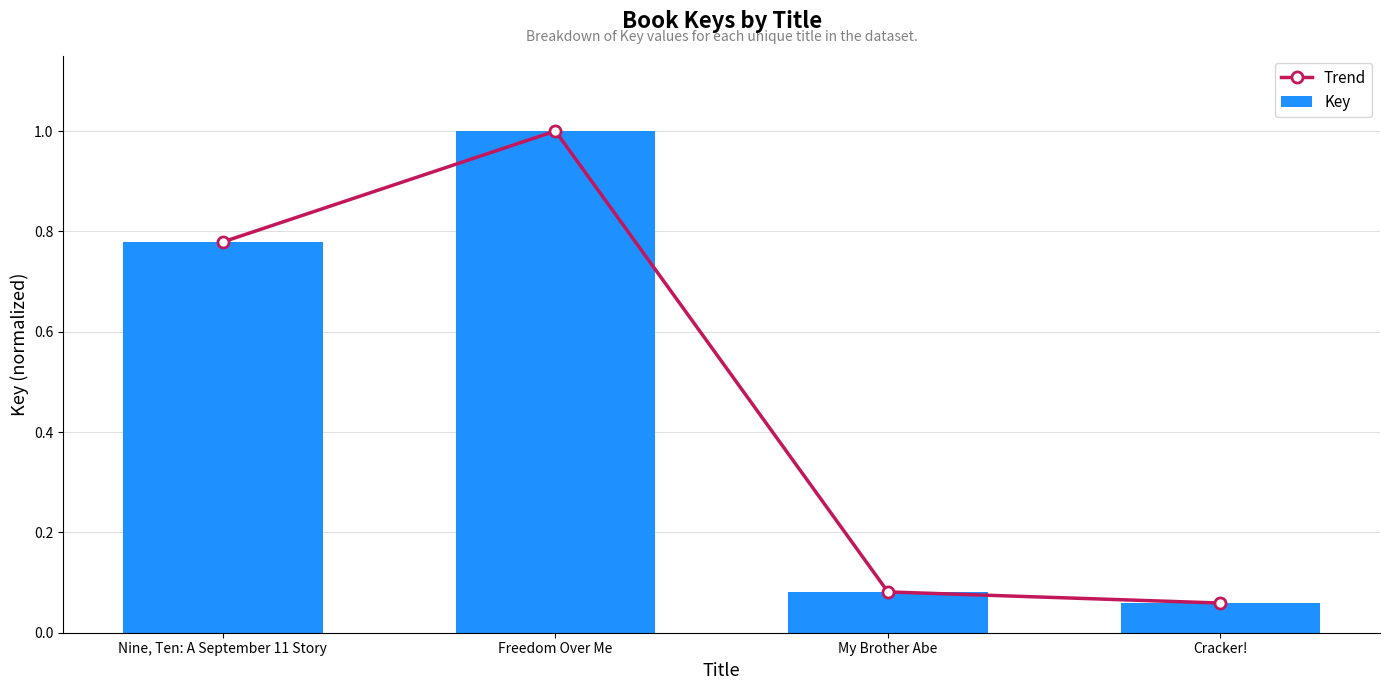

Reading left to right, what are all the values shown in this chart?

Trend: Nine, Ten: A September 11 Story=0.8	Freedom Over Me=1.0	My Brother Abe=0.1	Cracker!=0.1
Key: Nine, Ten: A September 11 Story=0.8	Freedom Over Me=1.0	My Brother Abe=0.1	Cracker!=0.1